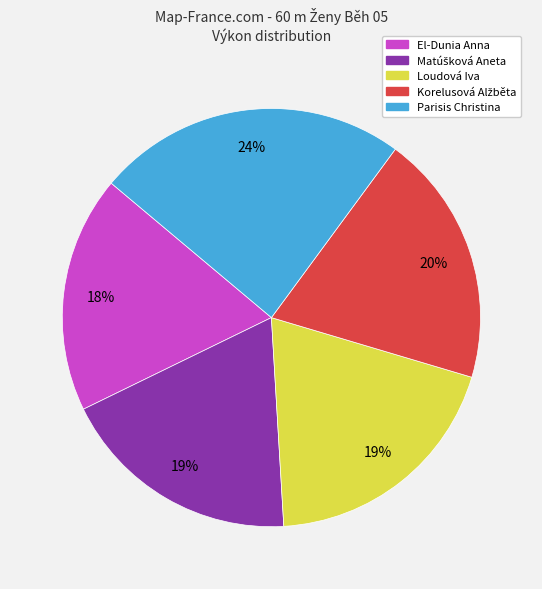

Which category has the biggest portion of the pie?

Parisis Christina